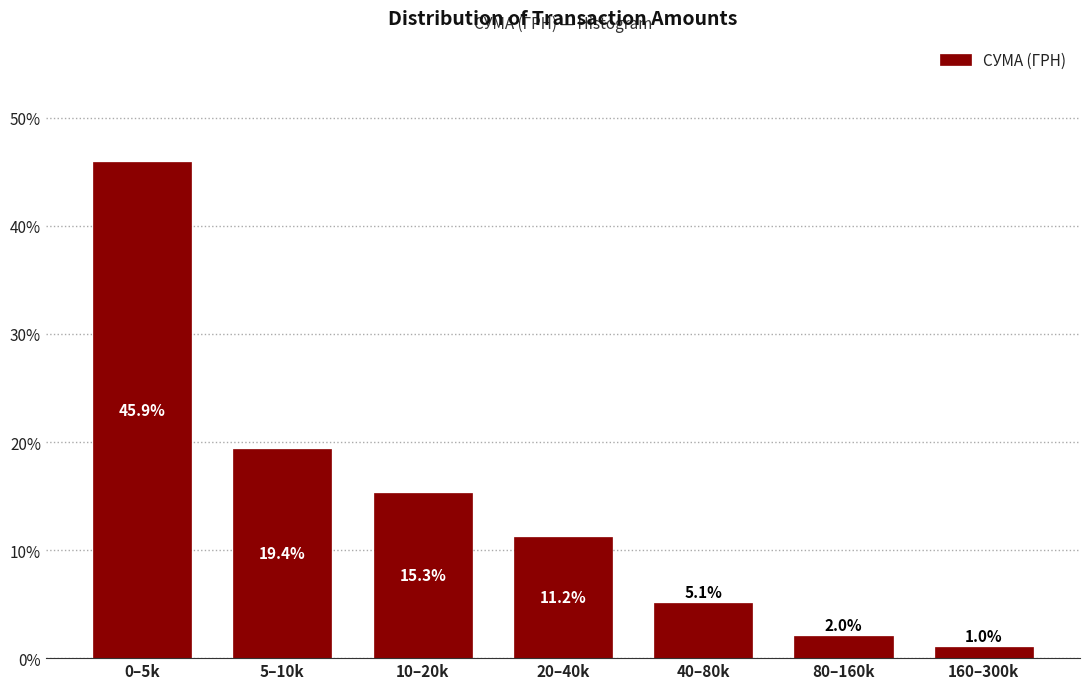

Reading right to left, extract all data points from this chart.

1.0	2.0	5.1	11.2	15.3	19.4	45.9